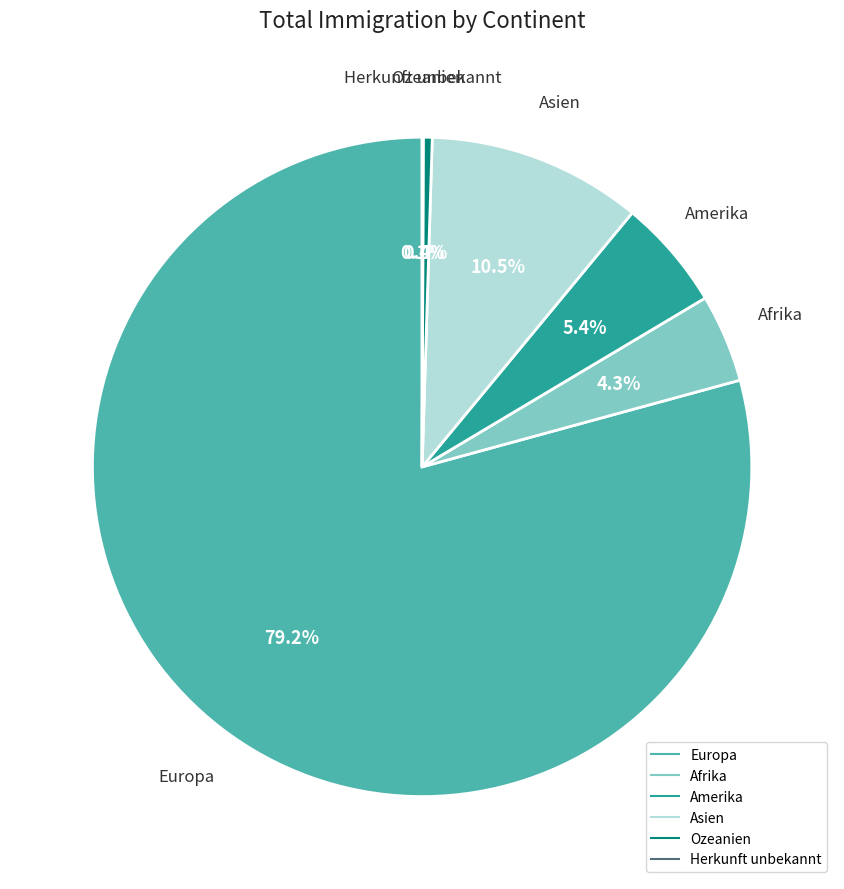

Which category has the biggest portion of the pie?

Europa